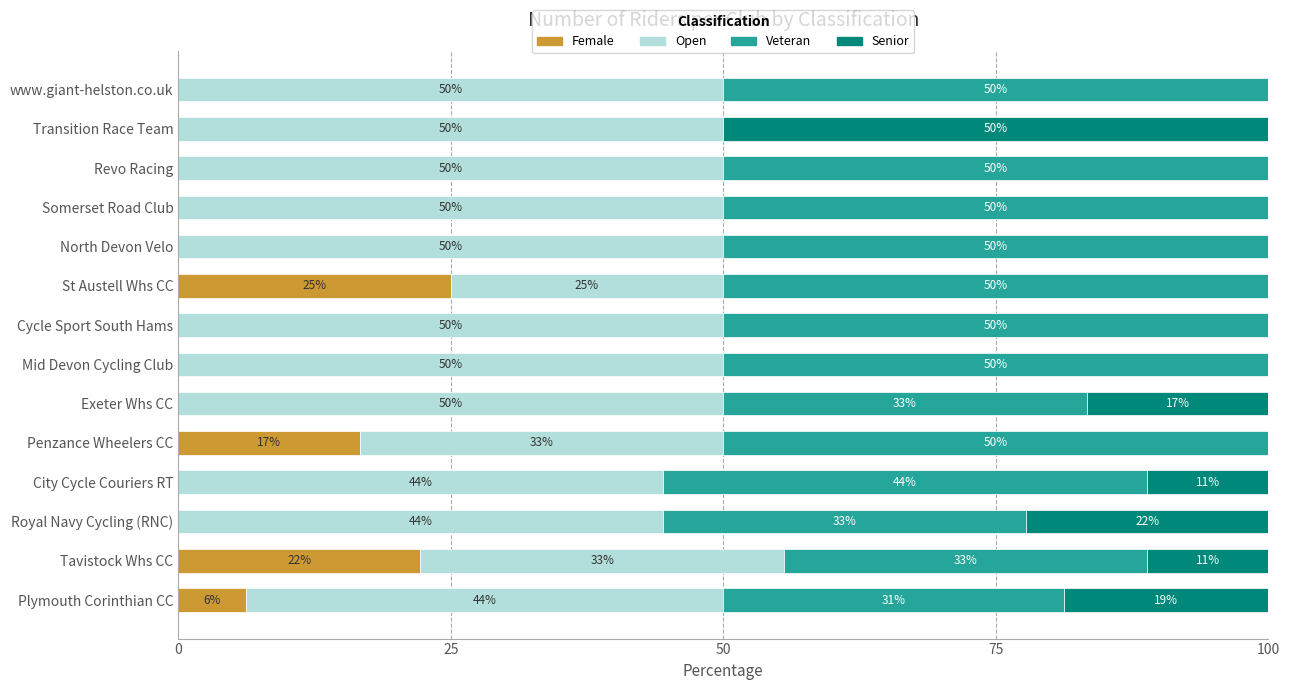

True or false: Female has a value of -9.2 at Royal Navy Cycling (RNC).

False